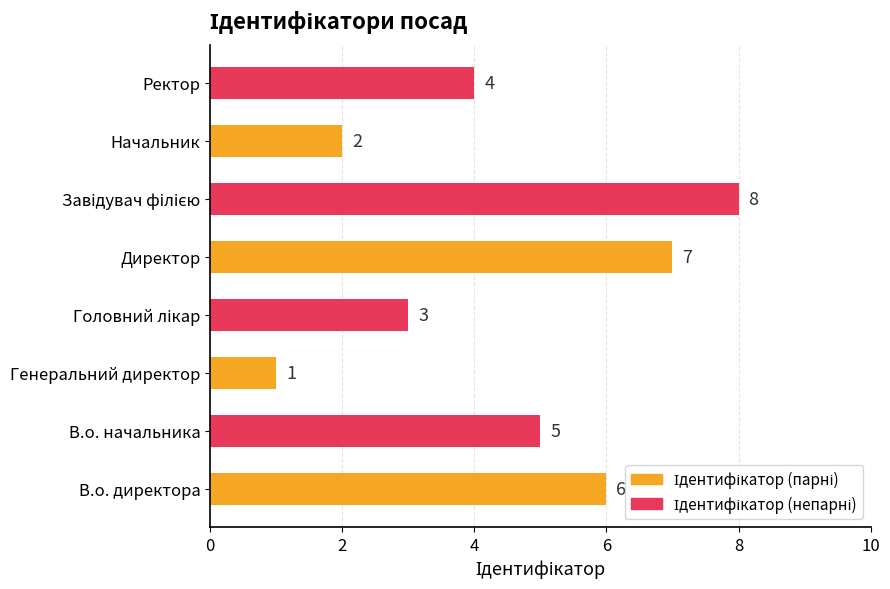

What is the difference between the maximum and second lowest values?

6